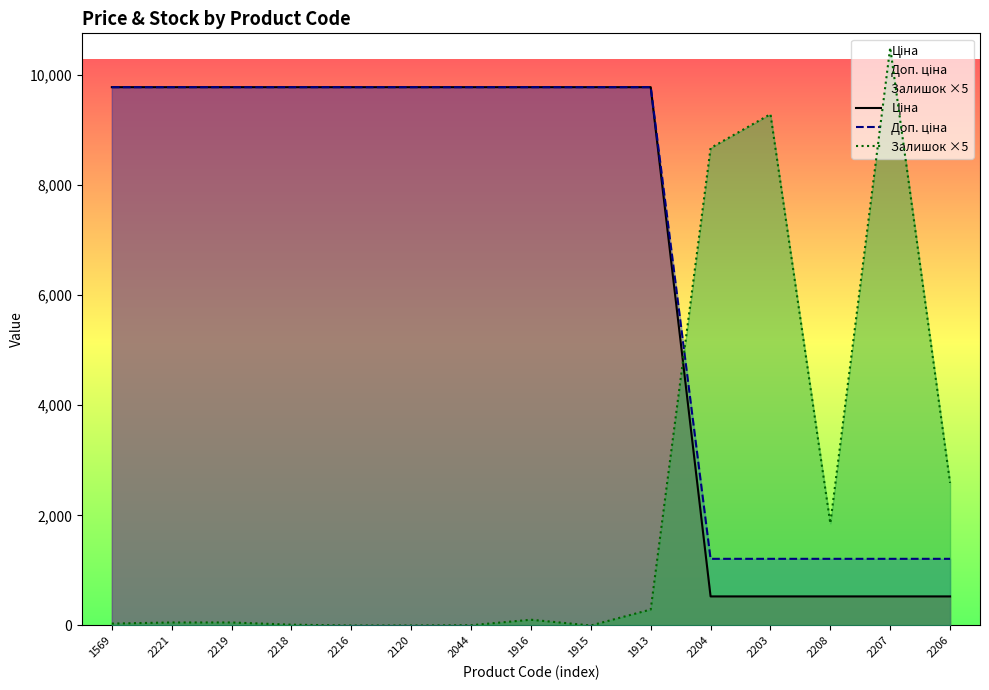

What is the maximum value shown in the chart?

10495.0